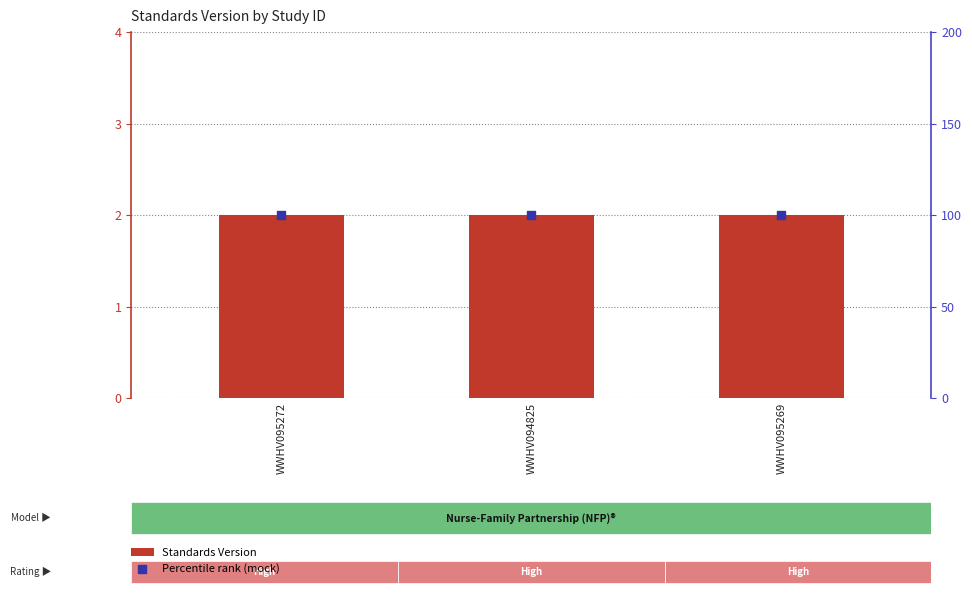

At which category is the sum across all series the highest?

WWHV095272